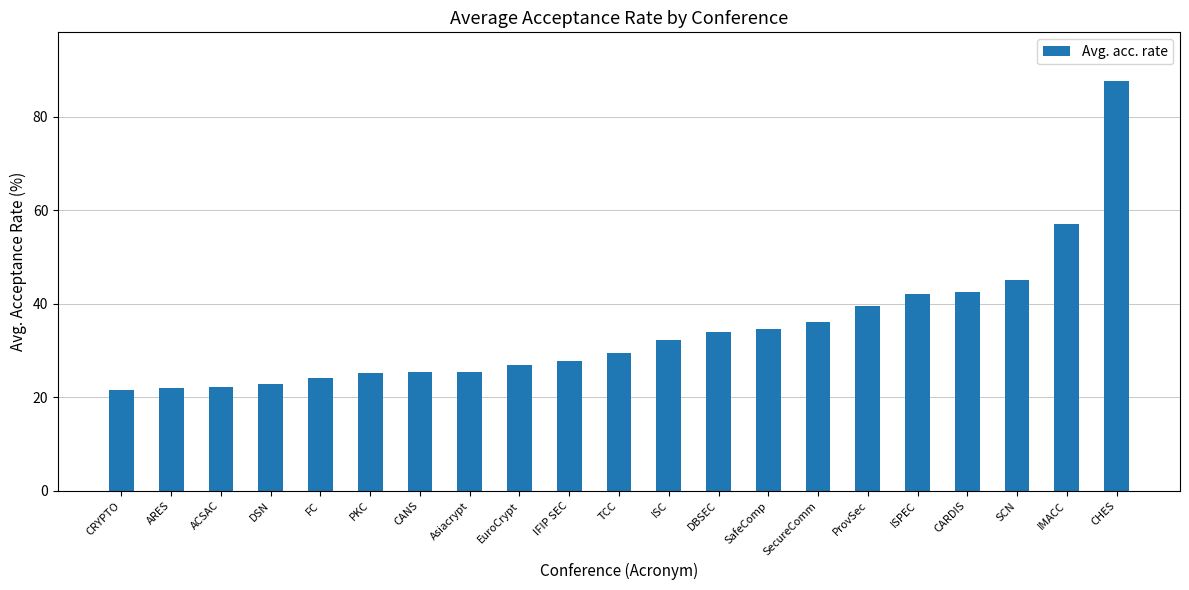

At which label does the data first exceed 29?

TCC